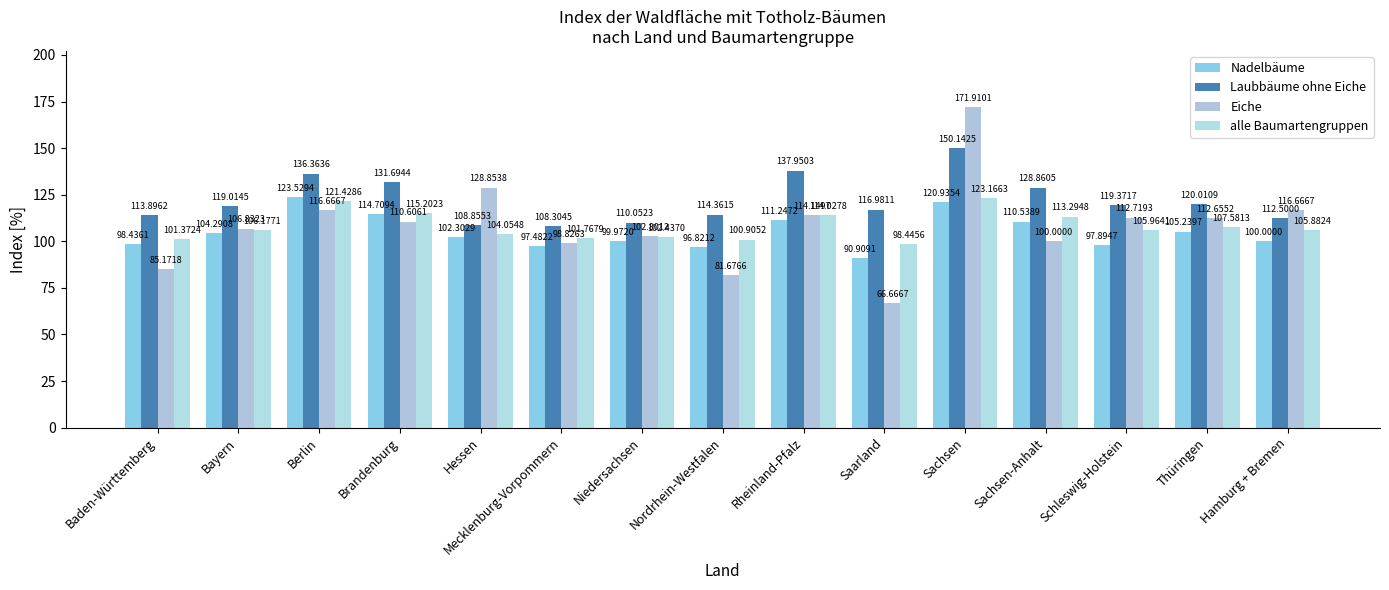

At which category is the sum across all series the highest?

Sachsen